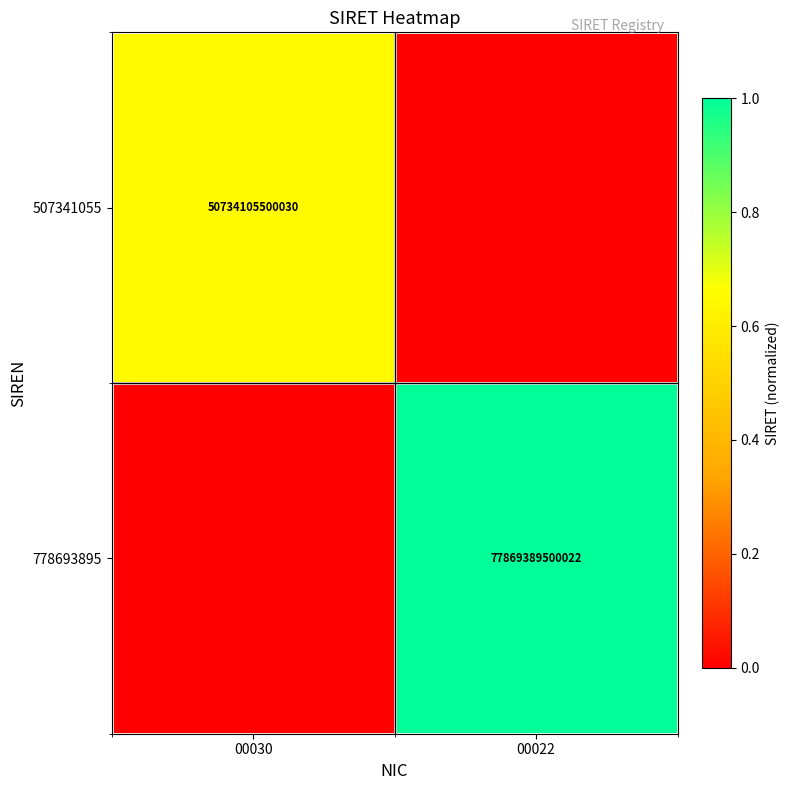

Is the value of 778693895 at 00022 greater than the value of 507341055 at 00030?

Yes